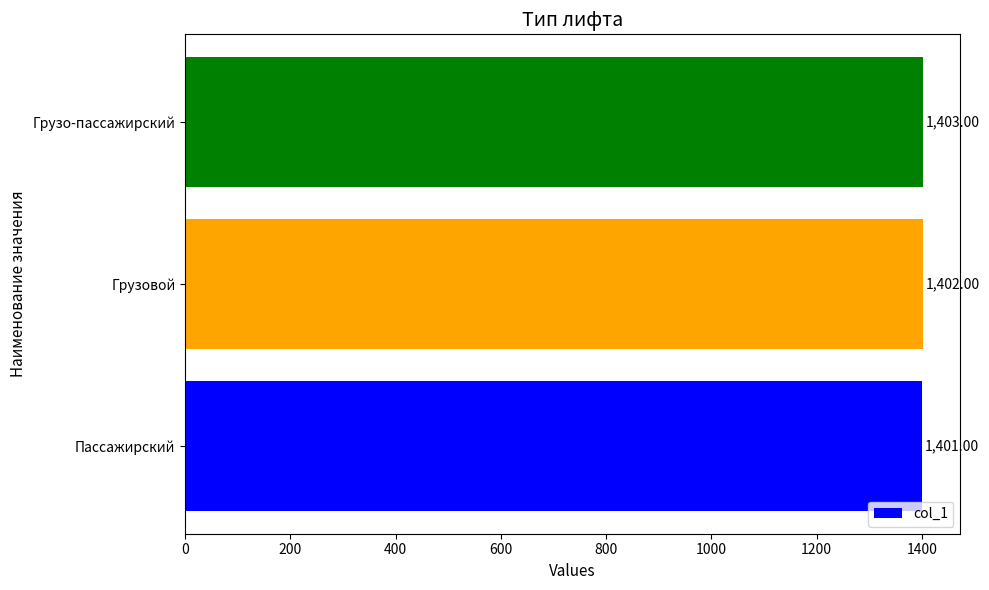

At which label is the value closest to 1402?

Грузовой